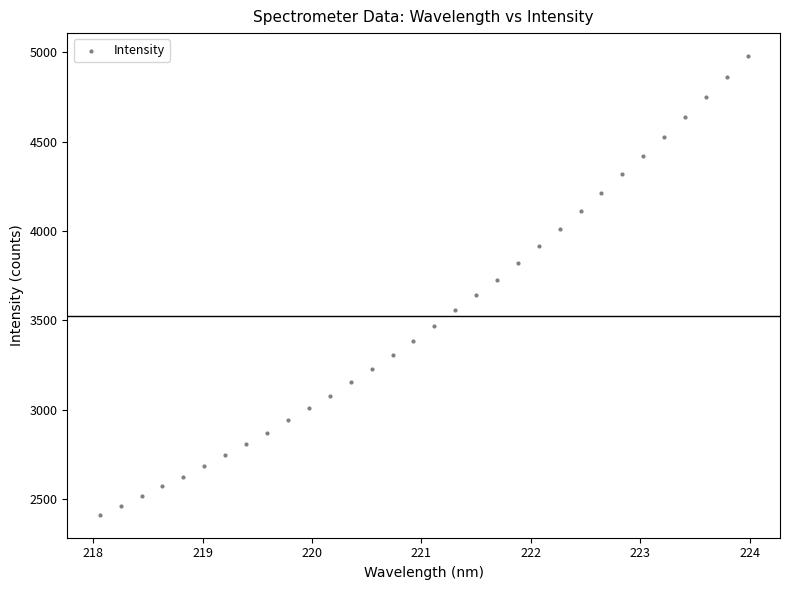

What is the range of X values (max minus min)?

5.9